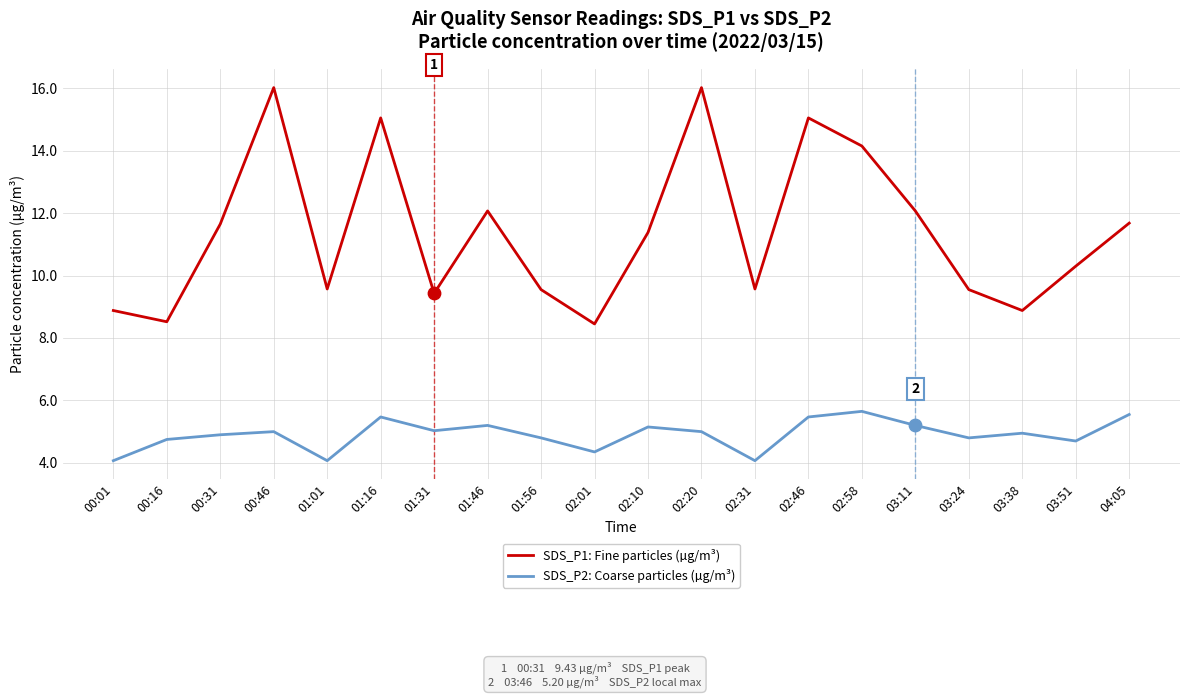

Is the value of SDS_P1: Fine particles (µg/m³) at 04:05 greater than the value of SDS_P2: Coarse particles (µg/m³) at 02:46?

Yes